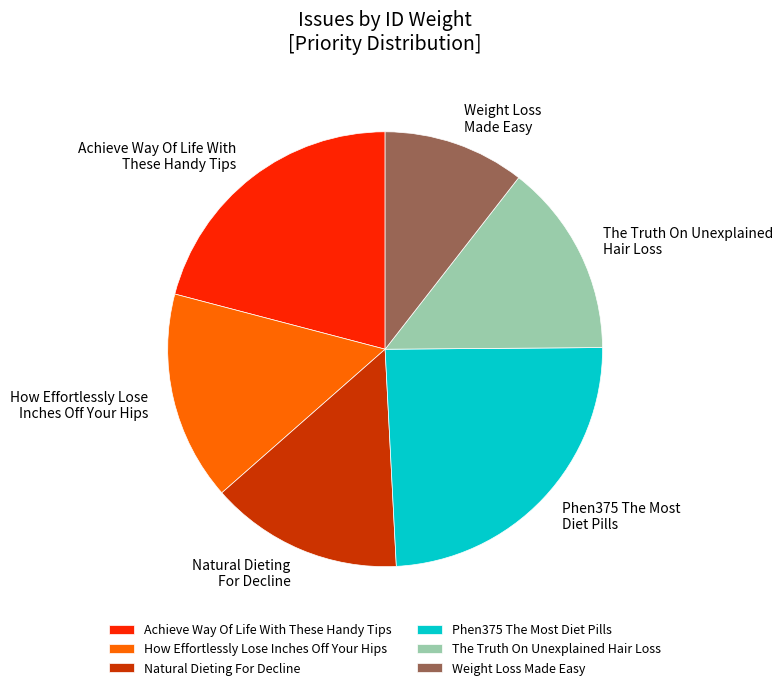

Approximately how many times larger is the value at Natural Dieting For Decline compared to The Truth On Unexplained Hair Loss?

1.0